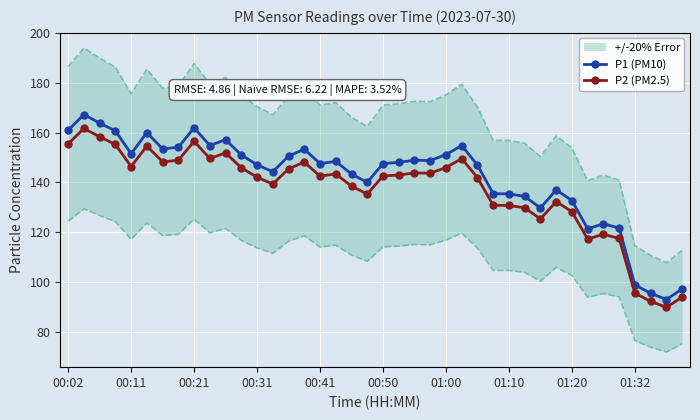

Is the value of P1 (PM10) at 25 greater than the value of P2 (PM2.5) at 00:02?

No